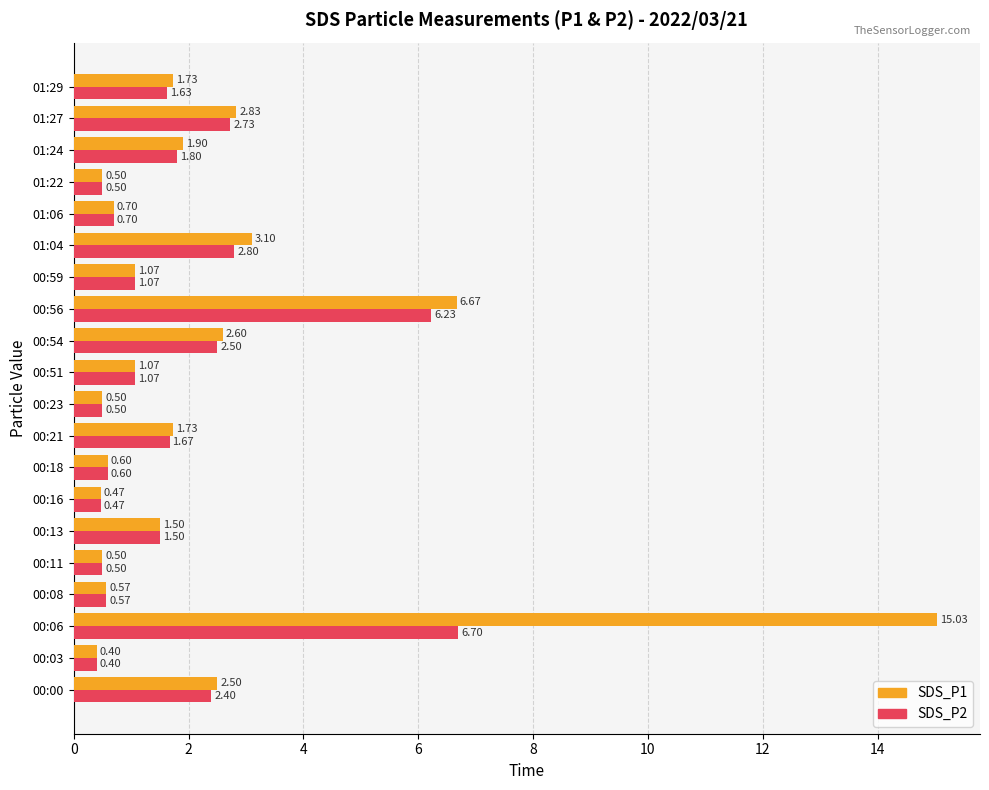

What is the difference between the maximum and second lowest values in the SDS_P2 series?

6.2